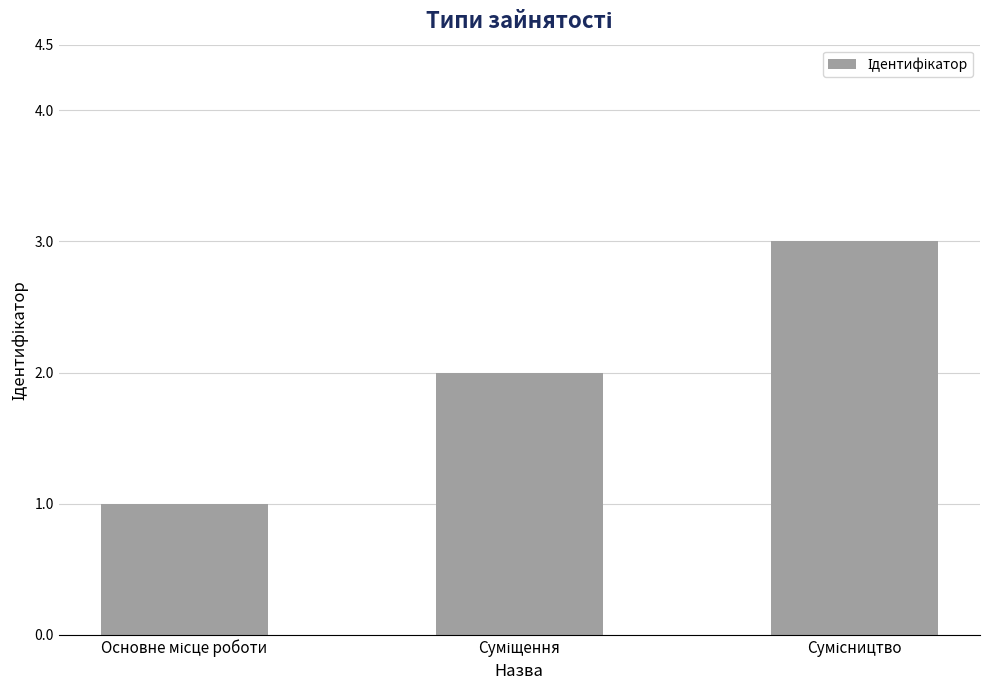

What is the greatest value displayed?

3